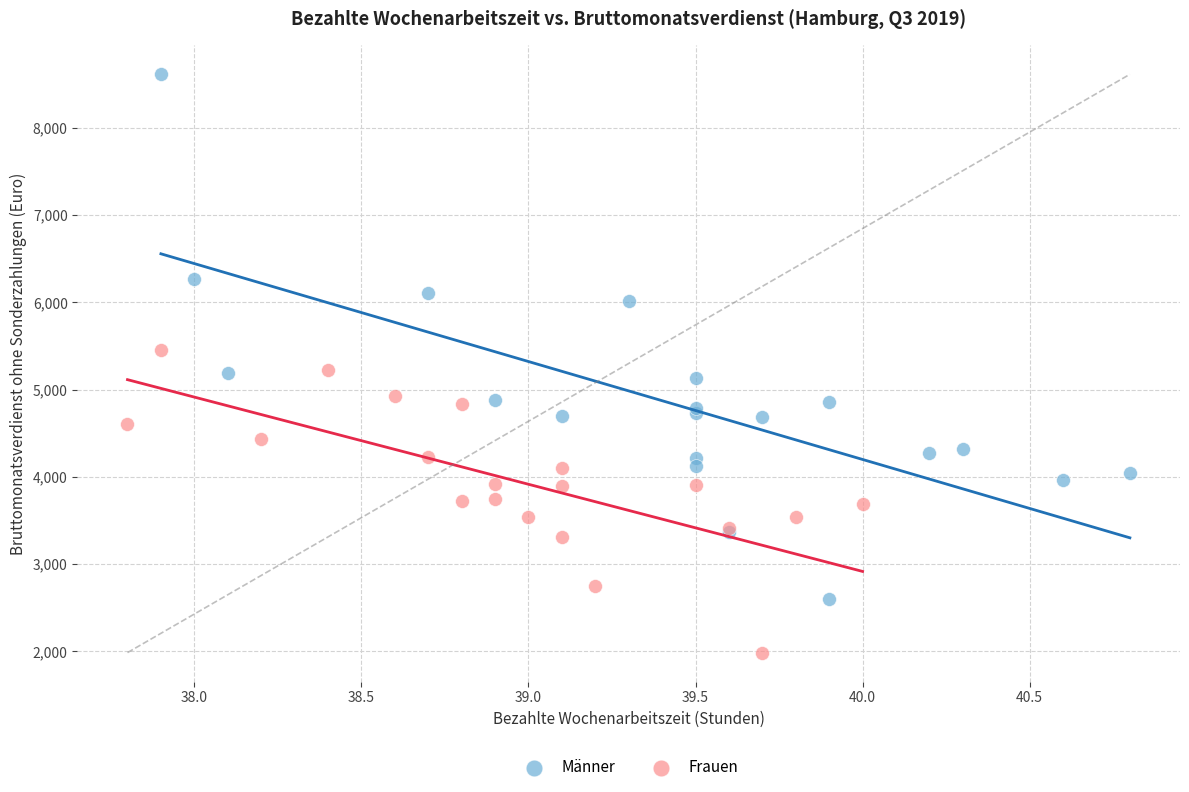

Which series has the largest Y range (max minus min)?

Männer